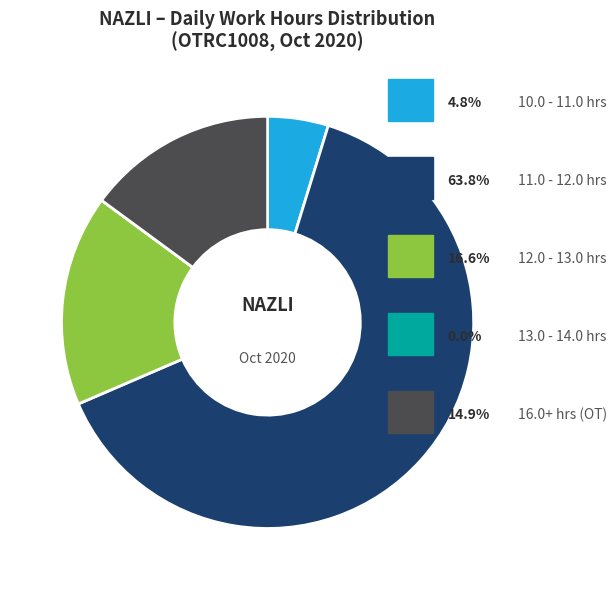

Is there any slice that represents more than half of the pie?

Yes